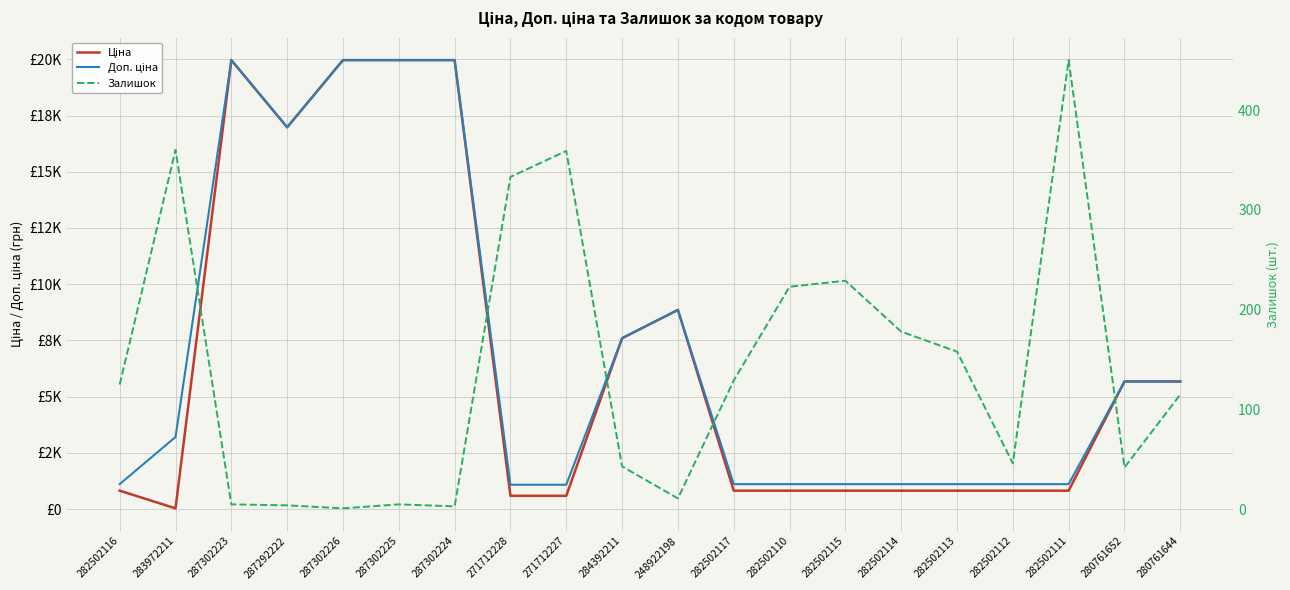

What is the label of the 5th point from the right?

282502113